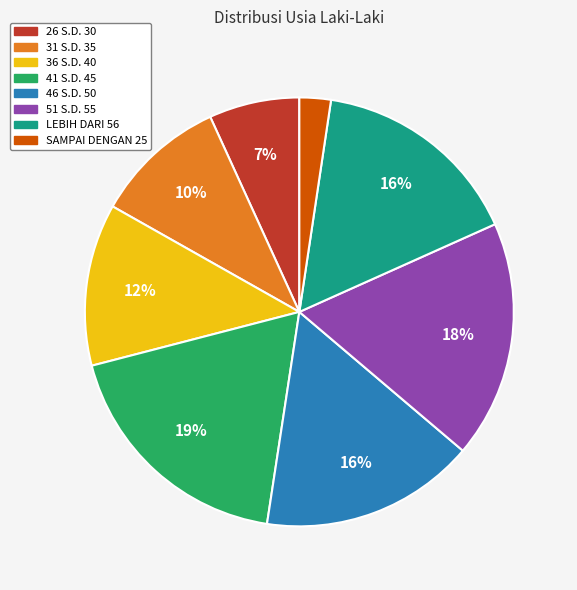

To the nearest percent, what is the combined percentage of 46 S.D. 50 and 36 S.D. 40?

28%